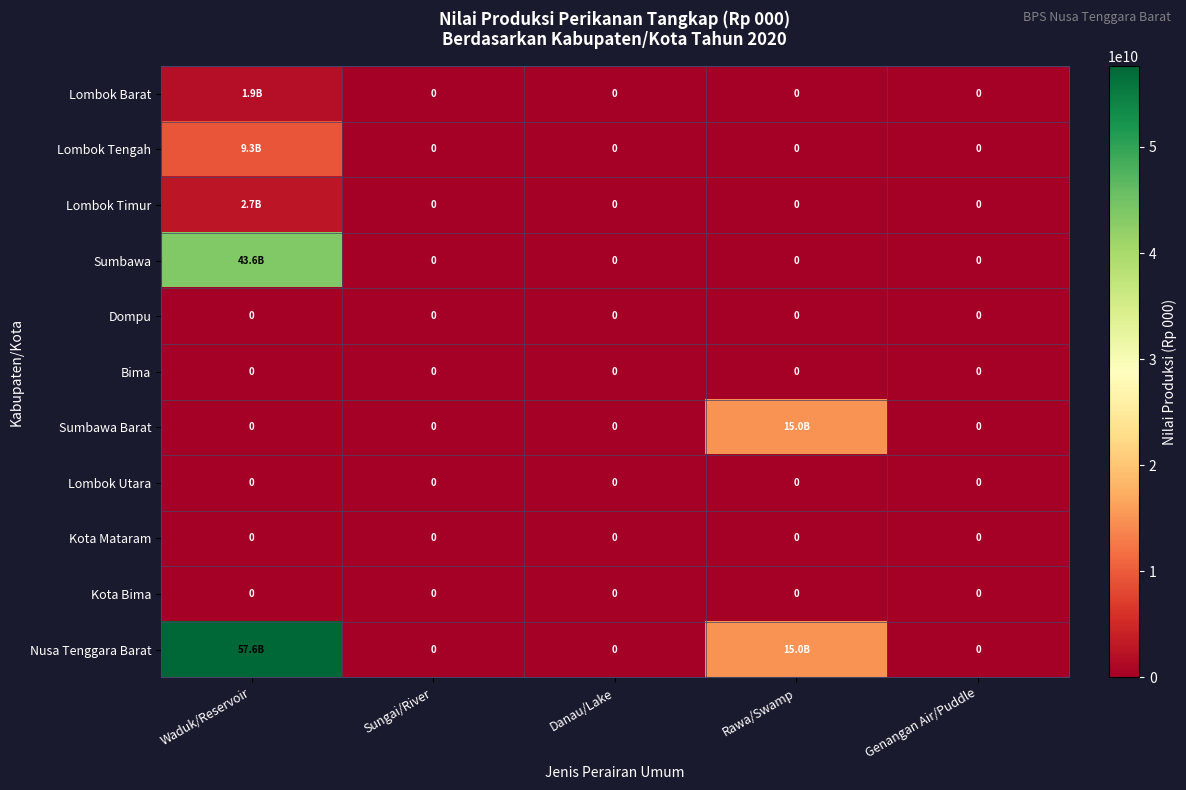

True or false: Kota Bima has a value of 0 at Waduk/Reservoir.

True